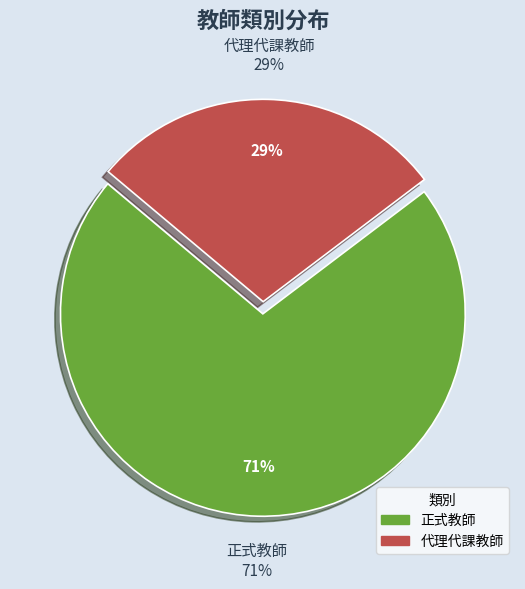

True or false: 代理代課教師 accounts for 29% of the total.

True